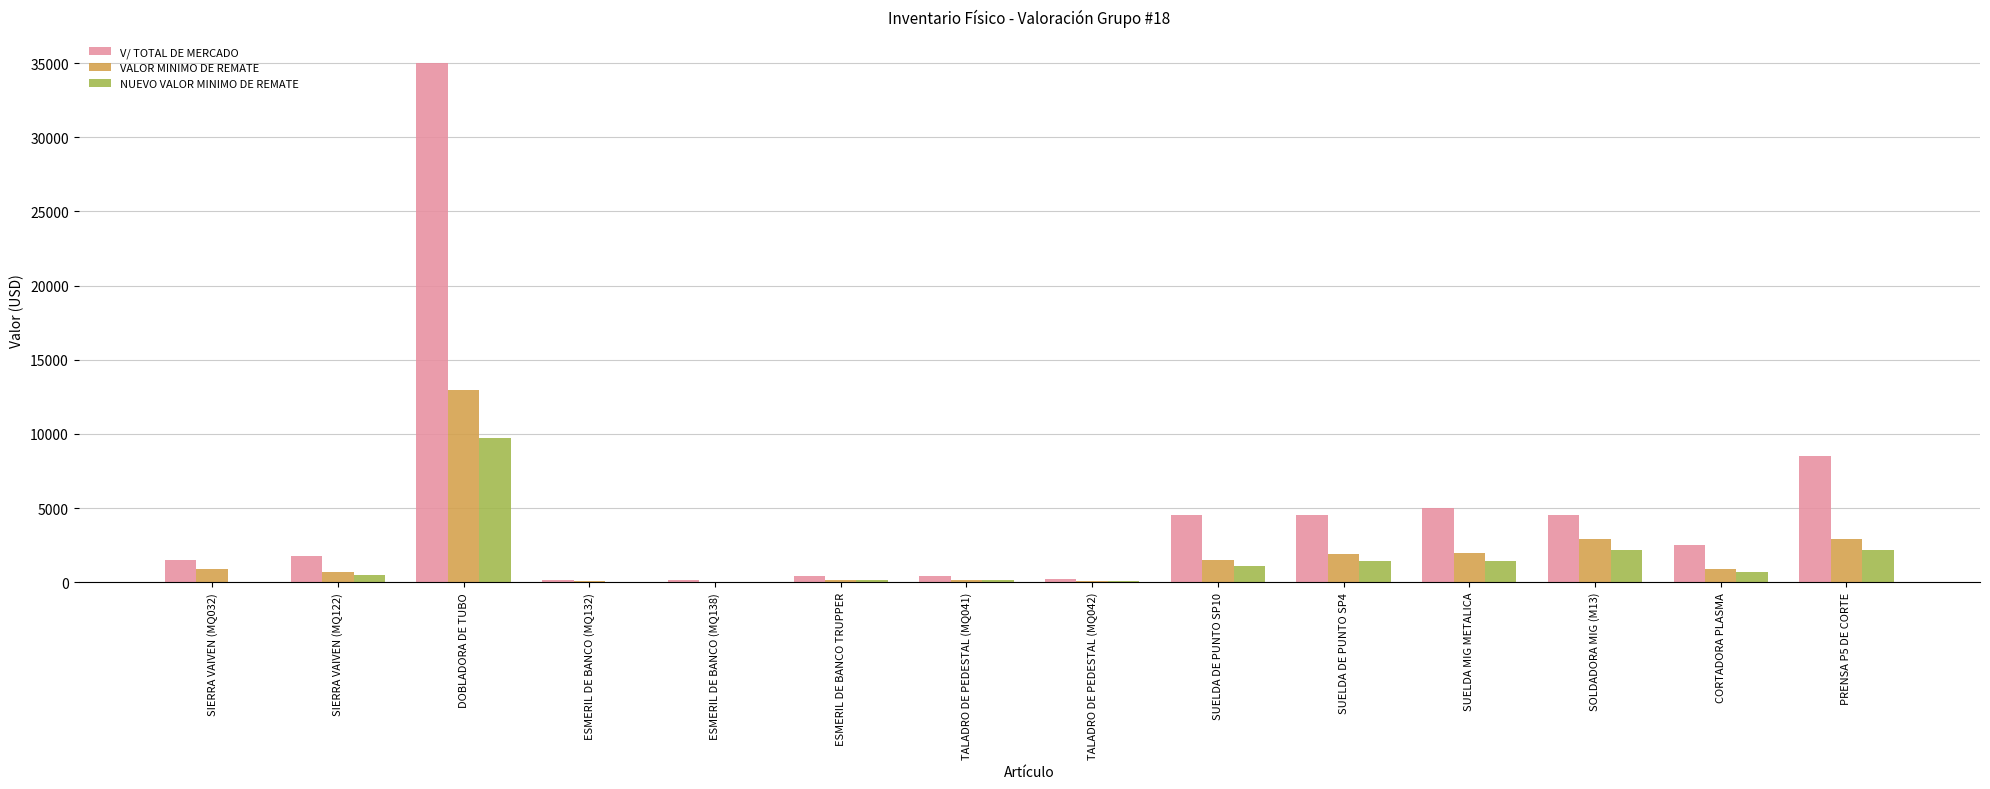

Between TALADRO DE PEDESTAL (MQ042) and SUELDA MIG METALICA, which series saw the biggest shift?

V/ TOTAL DE MERCADO